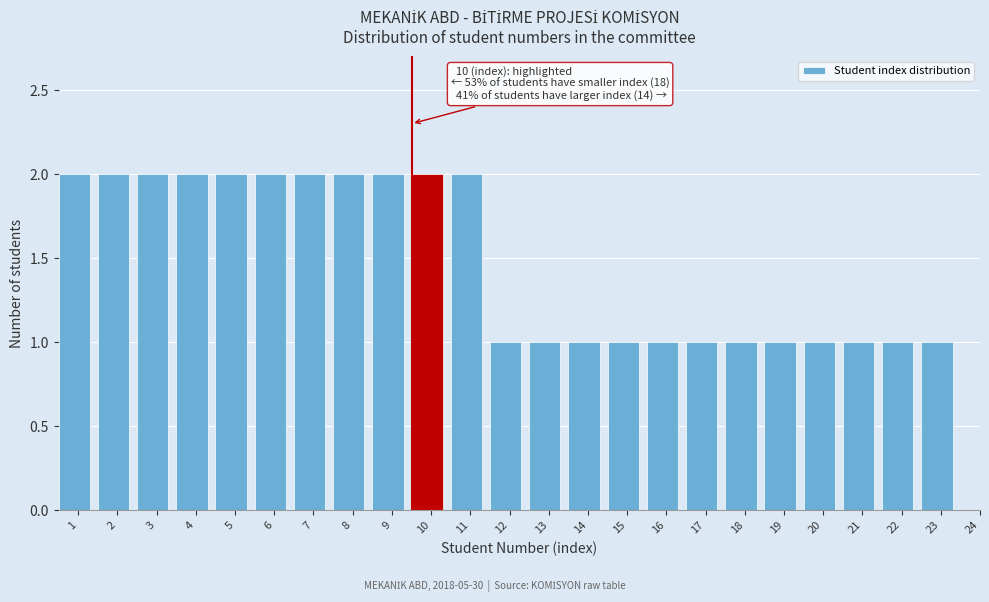

Reading left to right, transcribe all the data shown in this chart.

1=2	2=2	3=2	4=2	5=2	6=2	7=2	8=2	9=2	10=2	11=2	12=1	13=1	14=1	15=1	16=1	17=1	18=1	19=1	20=1	21=1	22=1	23=1	24=0